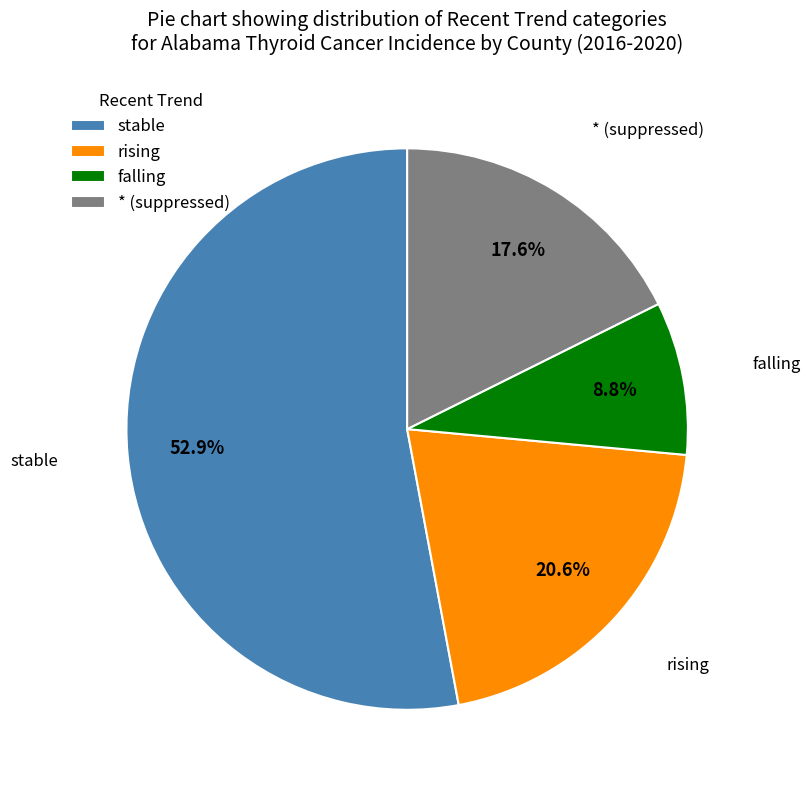

Count the number of slices in the pie.

4